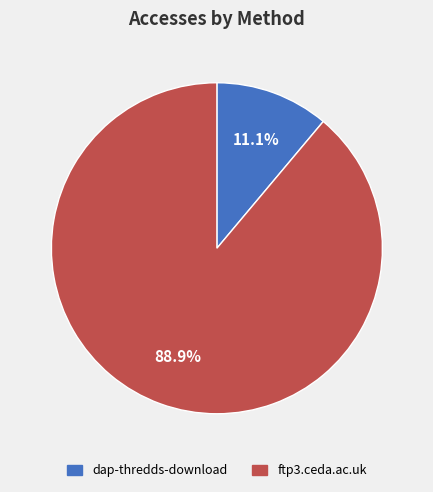

What is the majority slice?

ftp3.ceda.ac.uk